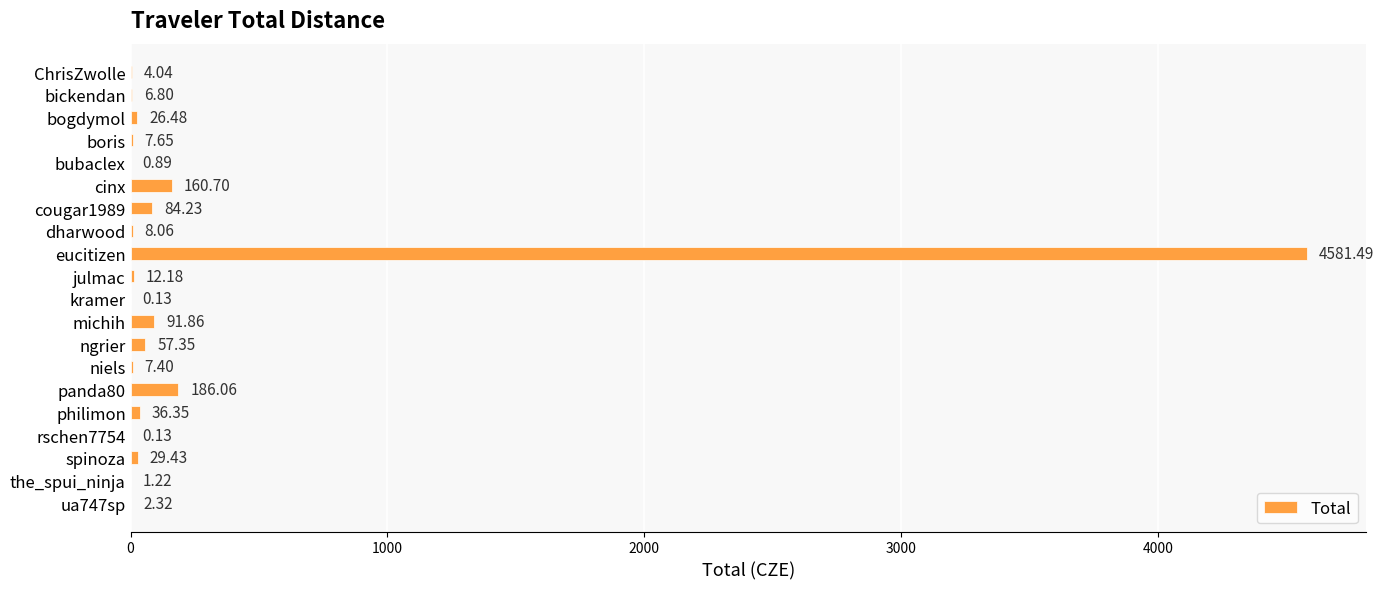

What is the sum of all values?

5304.8